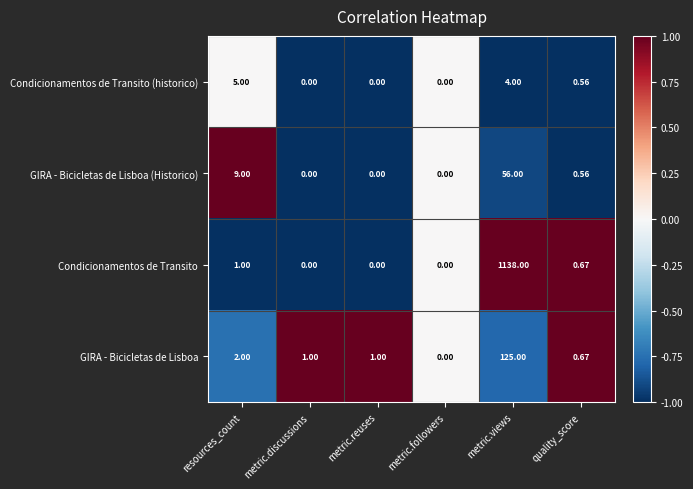

At resources_count, list the series in order from largest to smallest.

GIRA - Bicicletas de Lisboa (Historico), Condicionamentos de Transito (historico), GIRA - Bicicletas de Lisboa, Condicionamentos de Transito